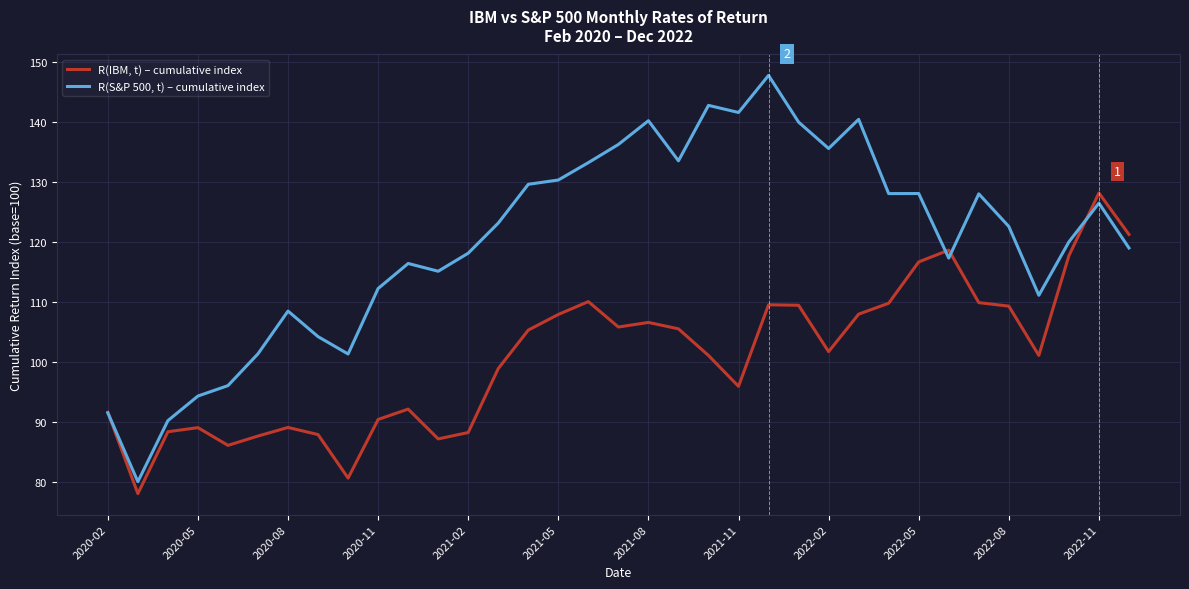

What is the lowest value of the R(S&P 500, t) – cumulative index series?

80.1